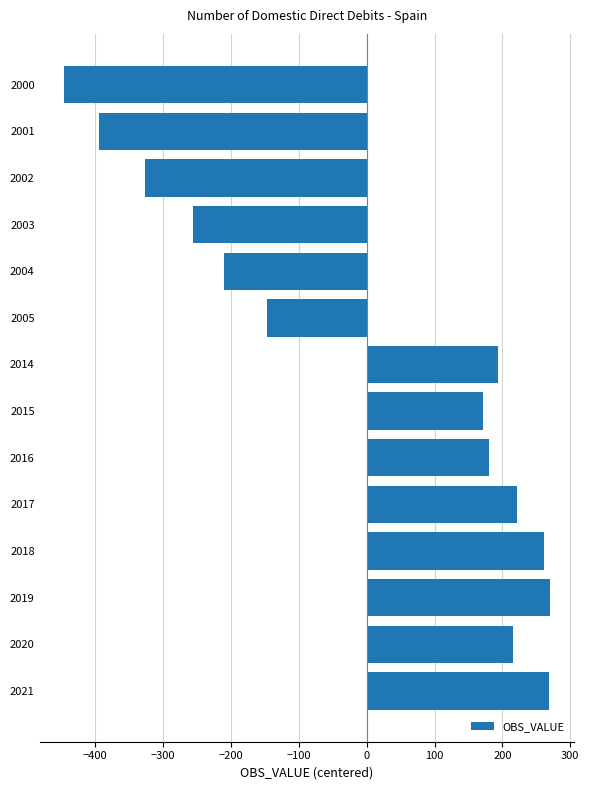

At which label is the value closest to -87?

2005